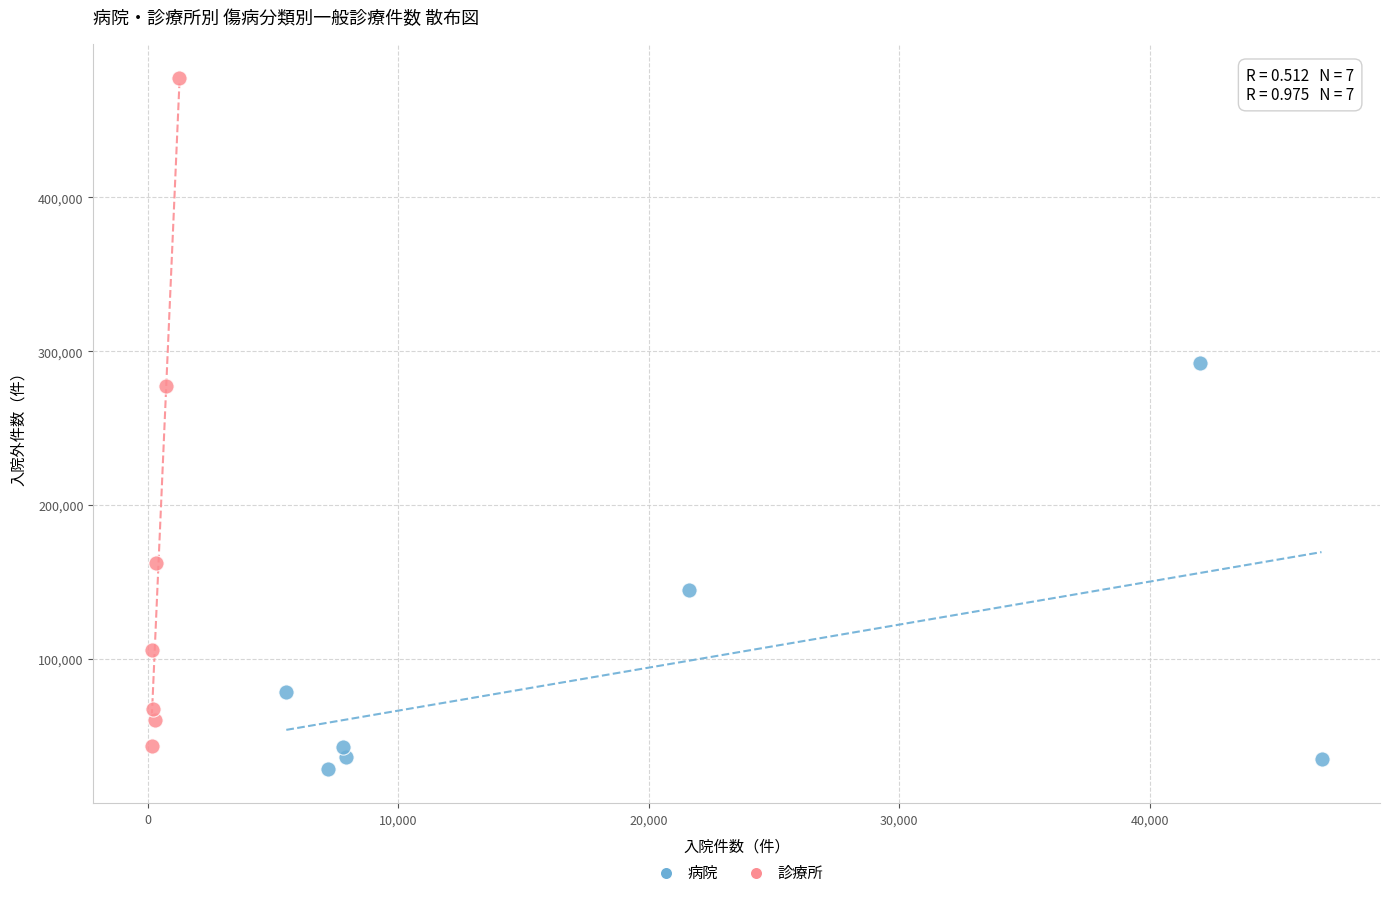

Which series has the largest Y range (max minus min)?

診療所